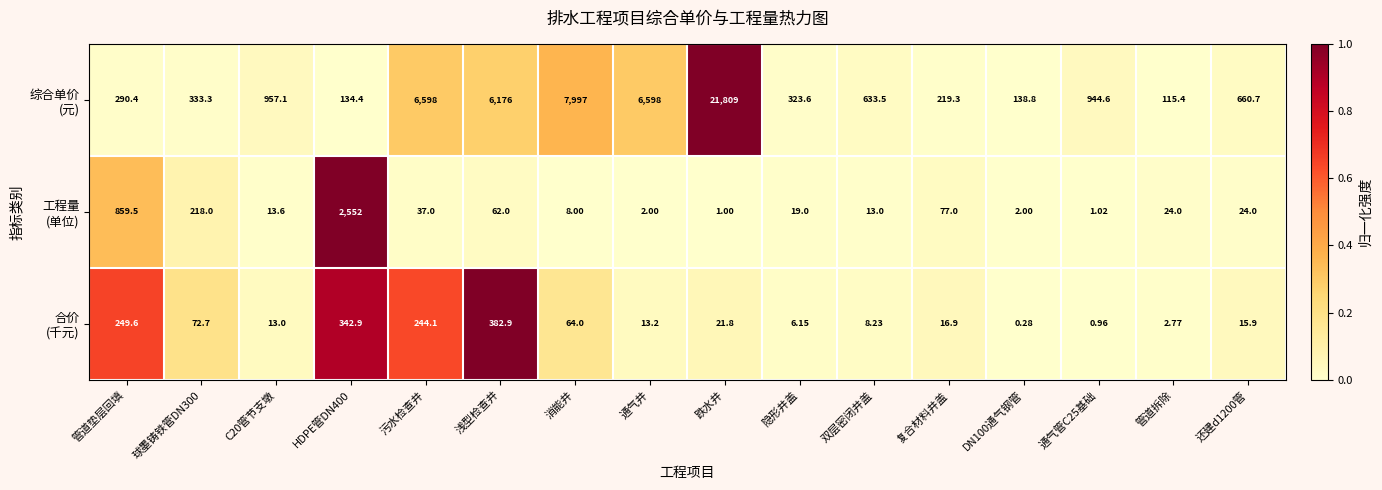

How many distinct data groups are displayed?

3